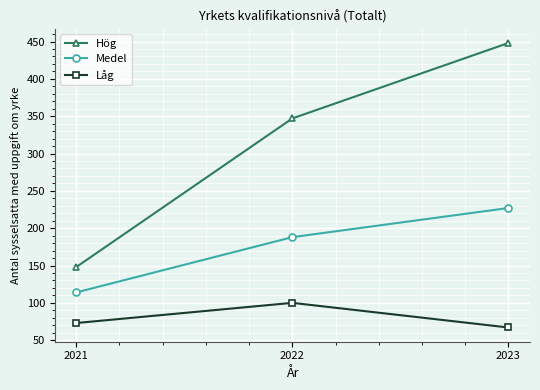

Reading left to right, list all the values displayed in this chart.

Hög: 148	347	448
Medel: 114	188	227
Låg: 73	100	67